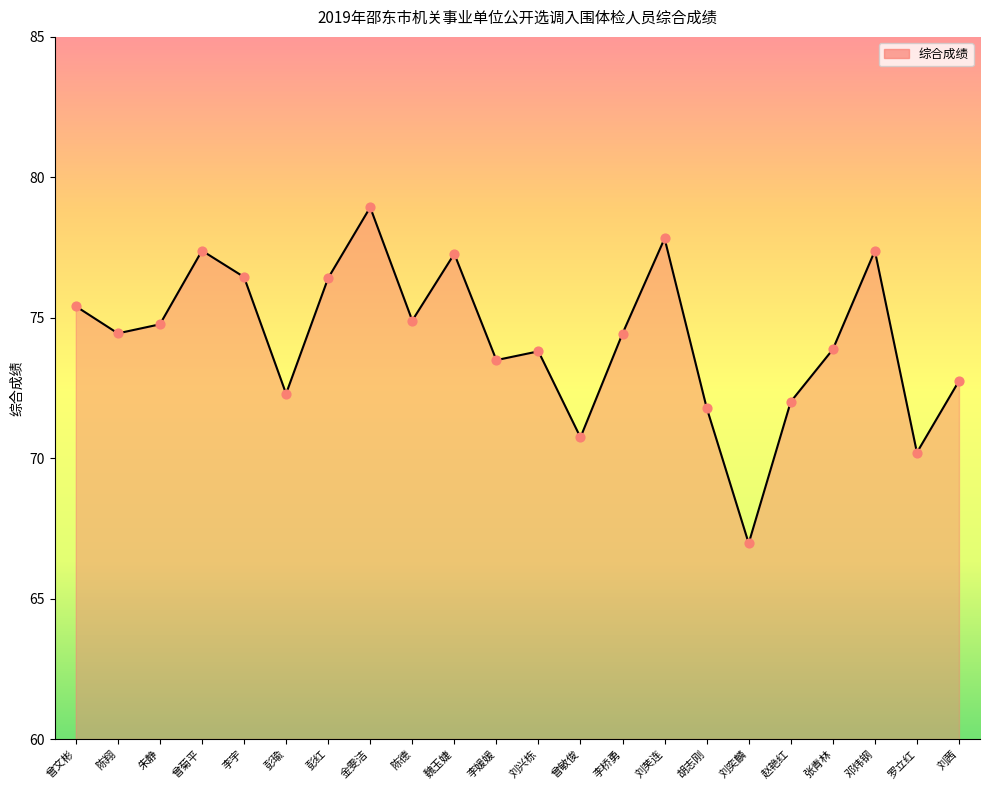

What is the ratio of the value at 陈翔 to the value at 朱静?

1.0